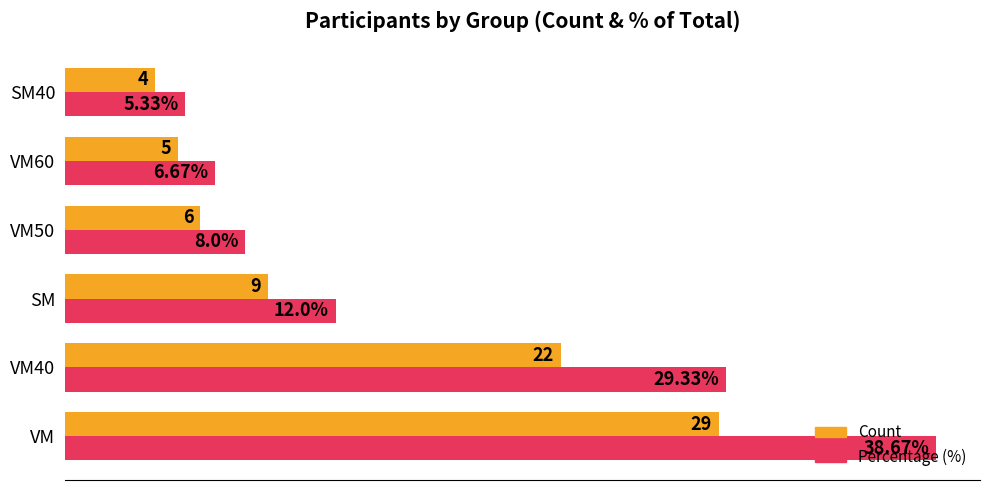

List the series in order of their peak value, highest first.

Percentage (%), Count